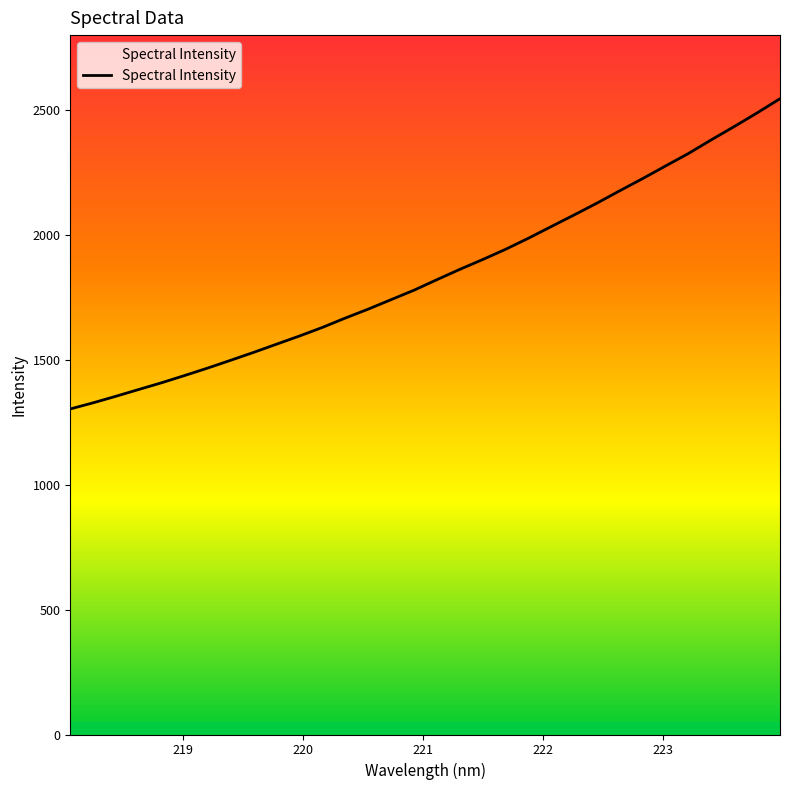

What is the difference between the maximum and minimum values?

1241.8